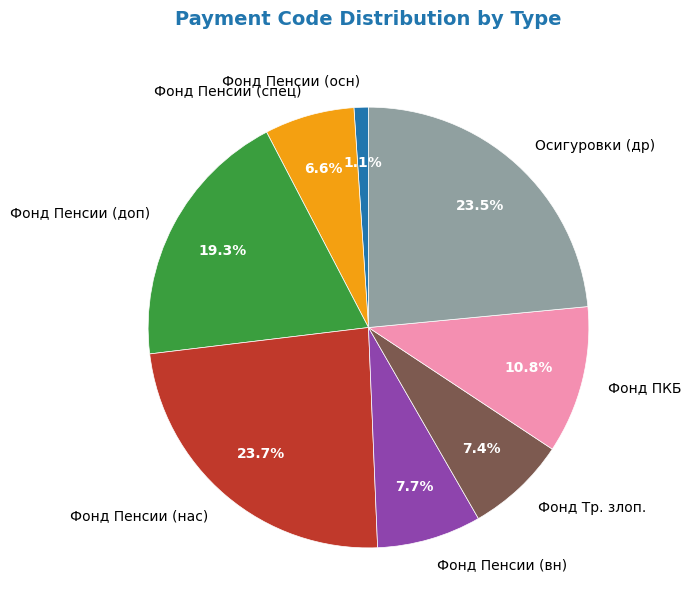

What is the smallest slice in the pie chart?

Фонд Пенсии (осн)